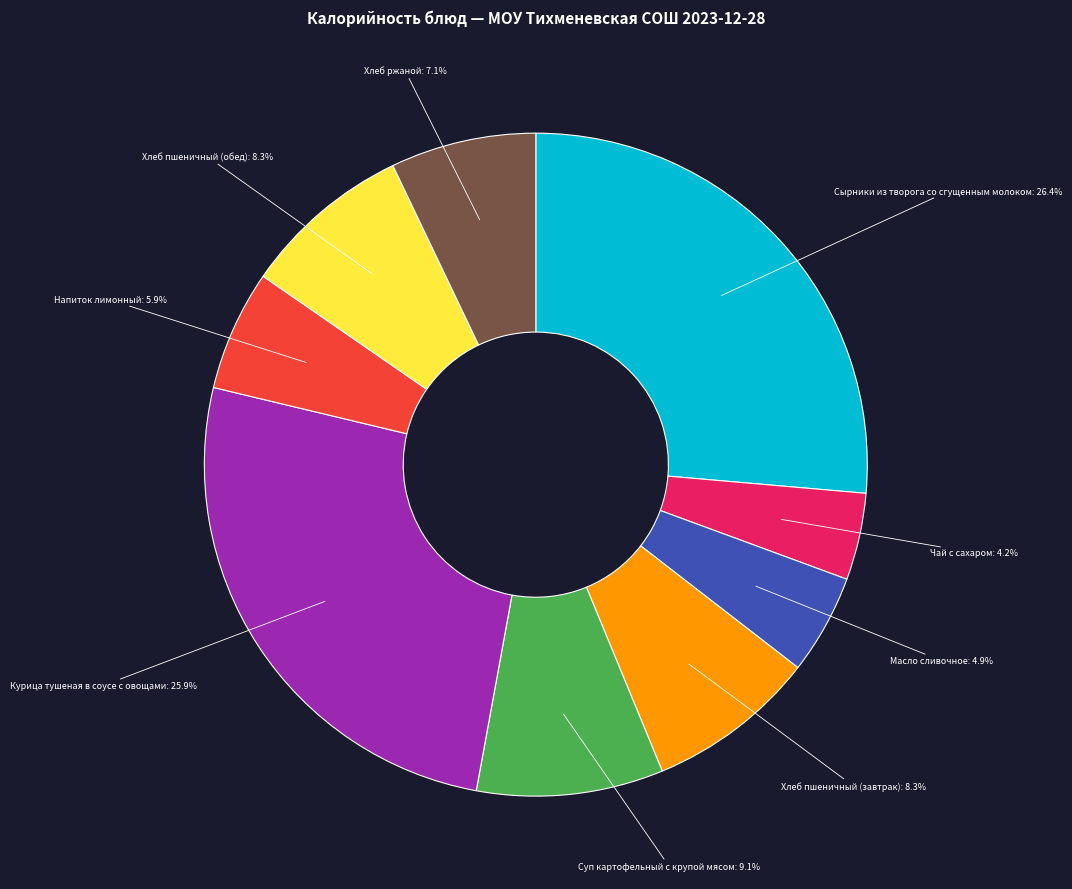

How many slices are in this pie chart?

9